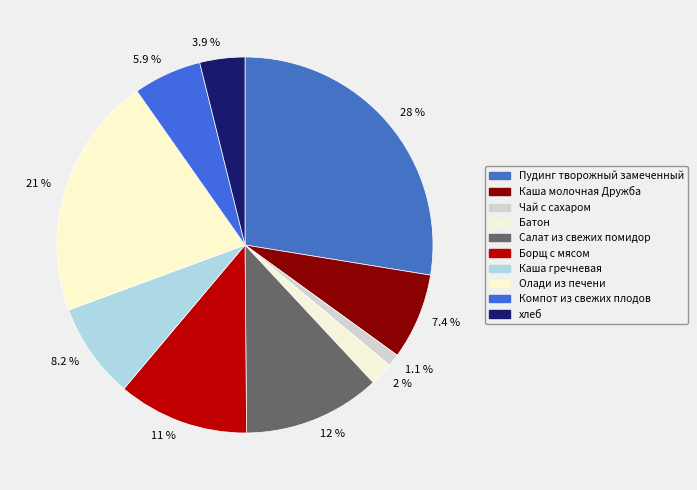

Which has a higher value, 3.9 % or 21 %?

21 %